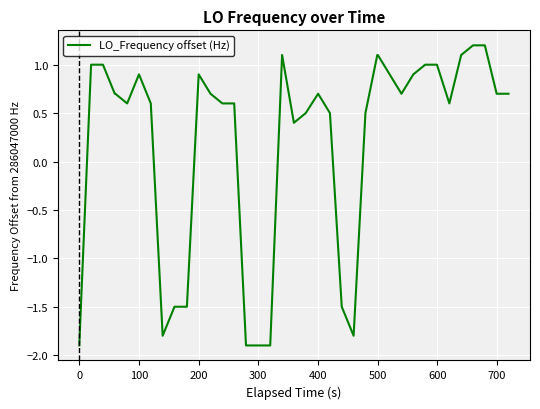

Does the chart have visible grid lines?

Yes